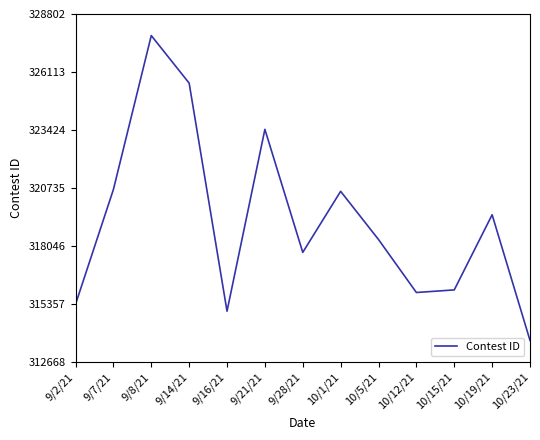

What is the ratio of the value at 9/7/21 to the value at 10/15/21?

1.0